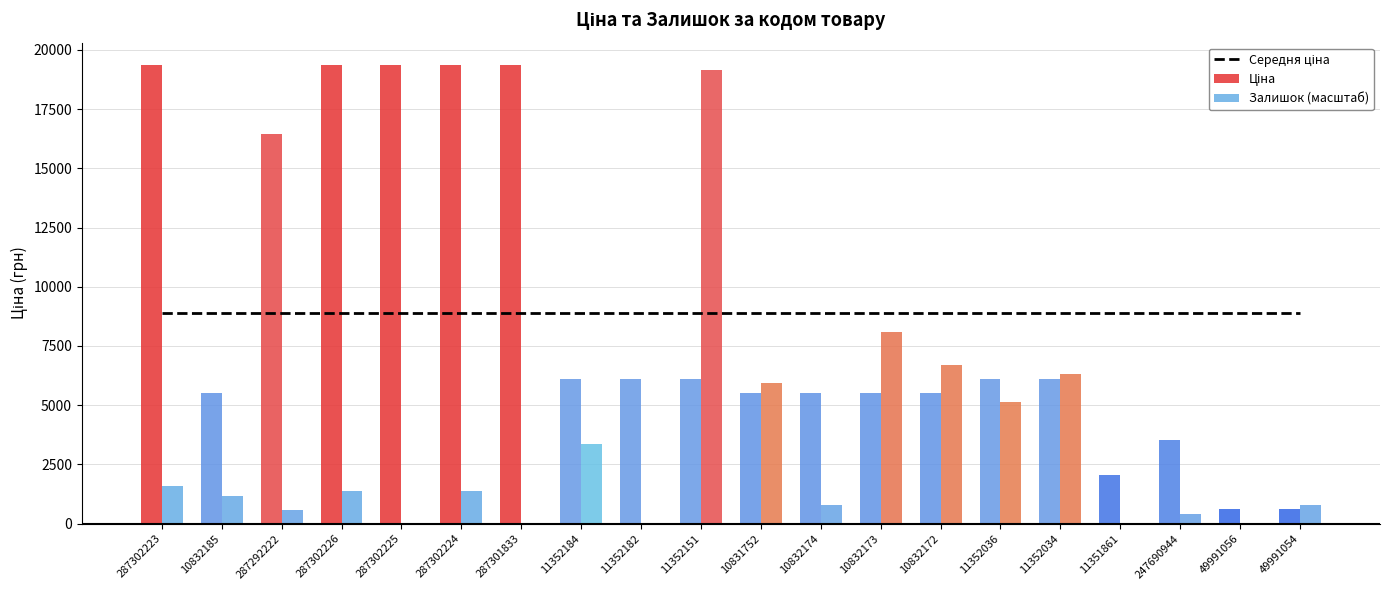

What position from the right is 10832173?

8